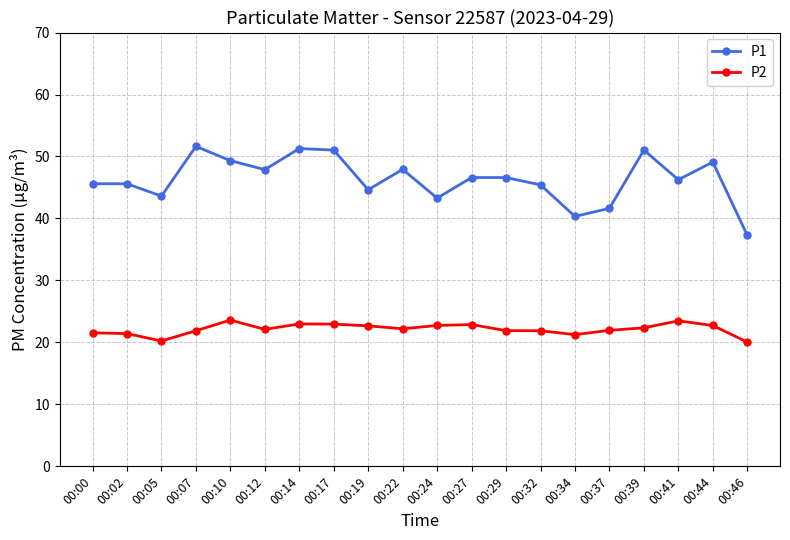

Is it true that P2 equals 23.5 at 00:41?

True